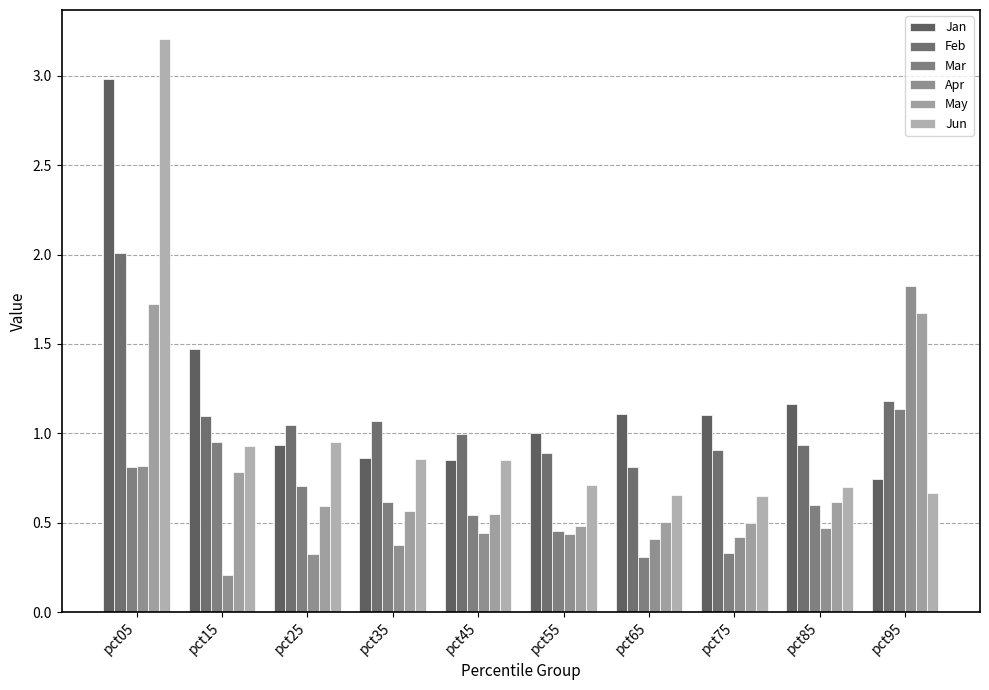

How many groups of bars are there?

10